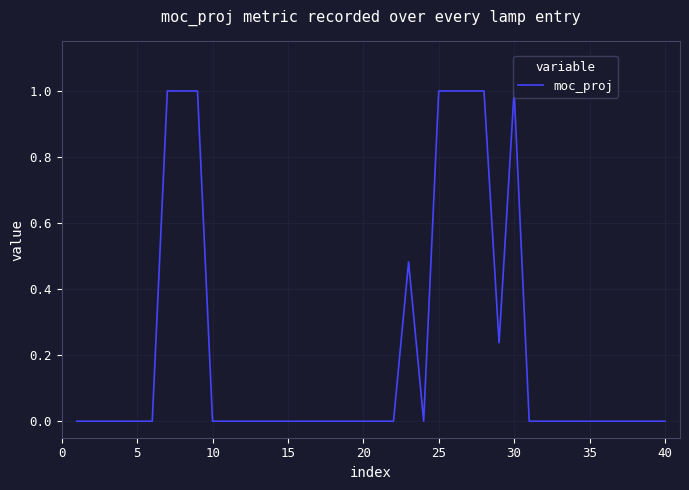

What is the greatest value displayed?

1.0